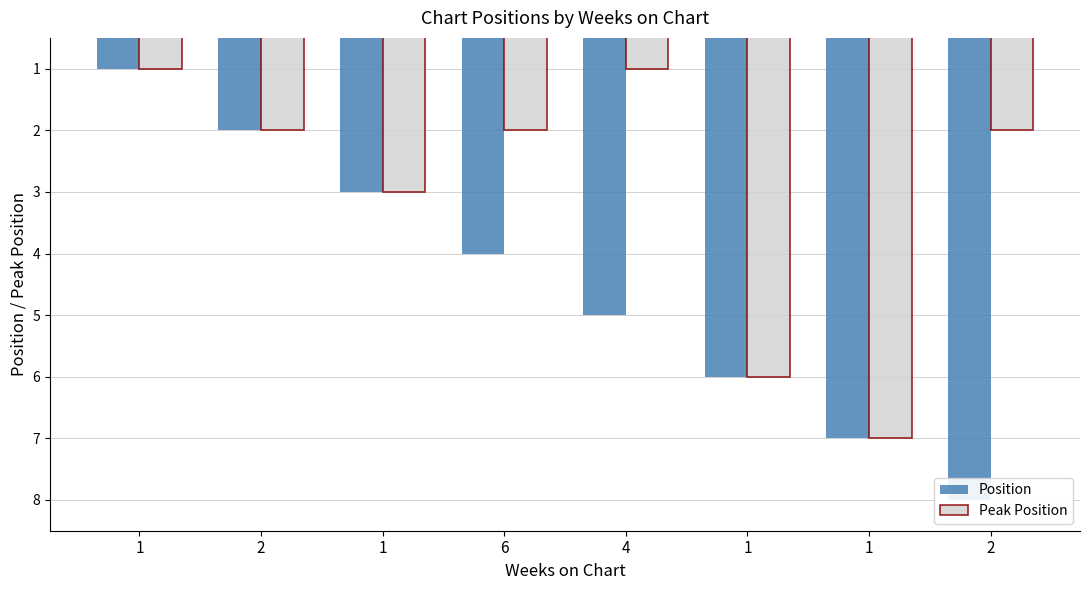

Rank the categories by Position value from lowest to highest.

1, 2, 1, 6, 4, 1, 1, 2